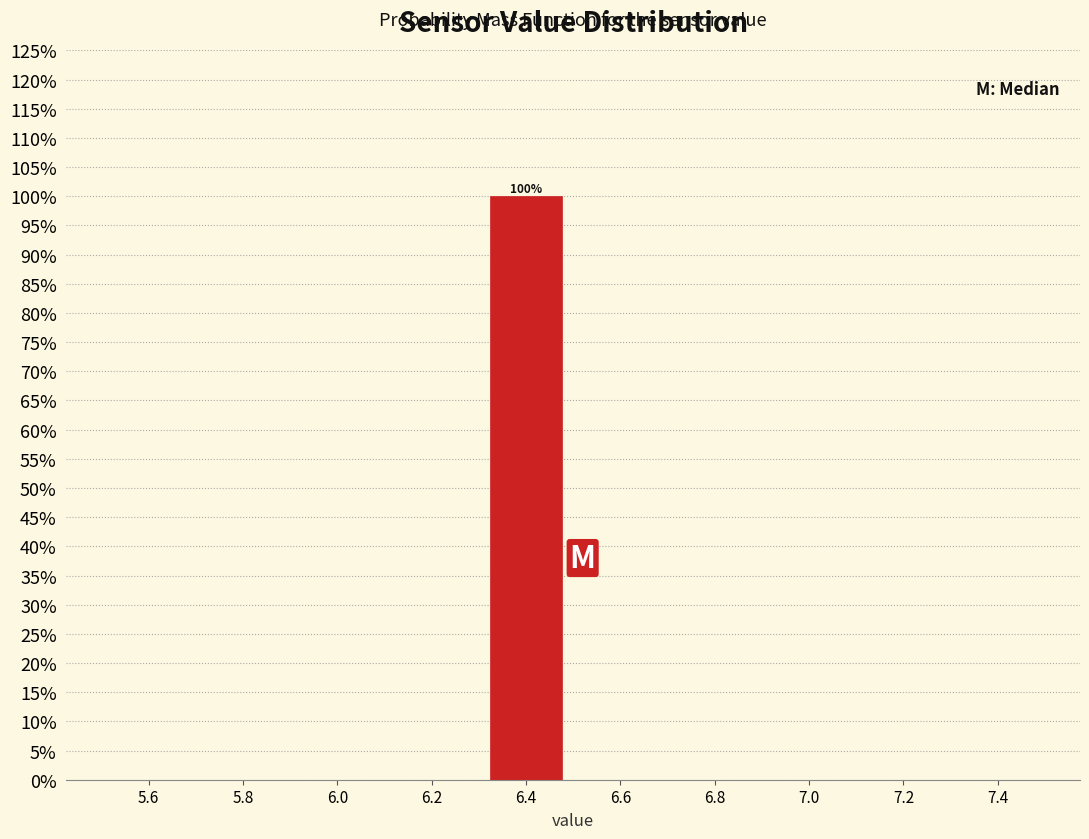

Over which range of the x-axis is the bar tallest?

6.3 to 6.5